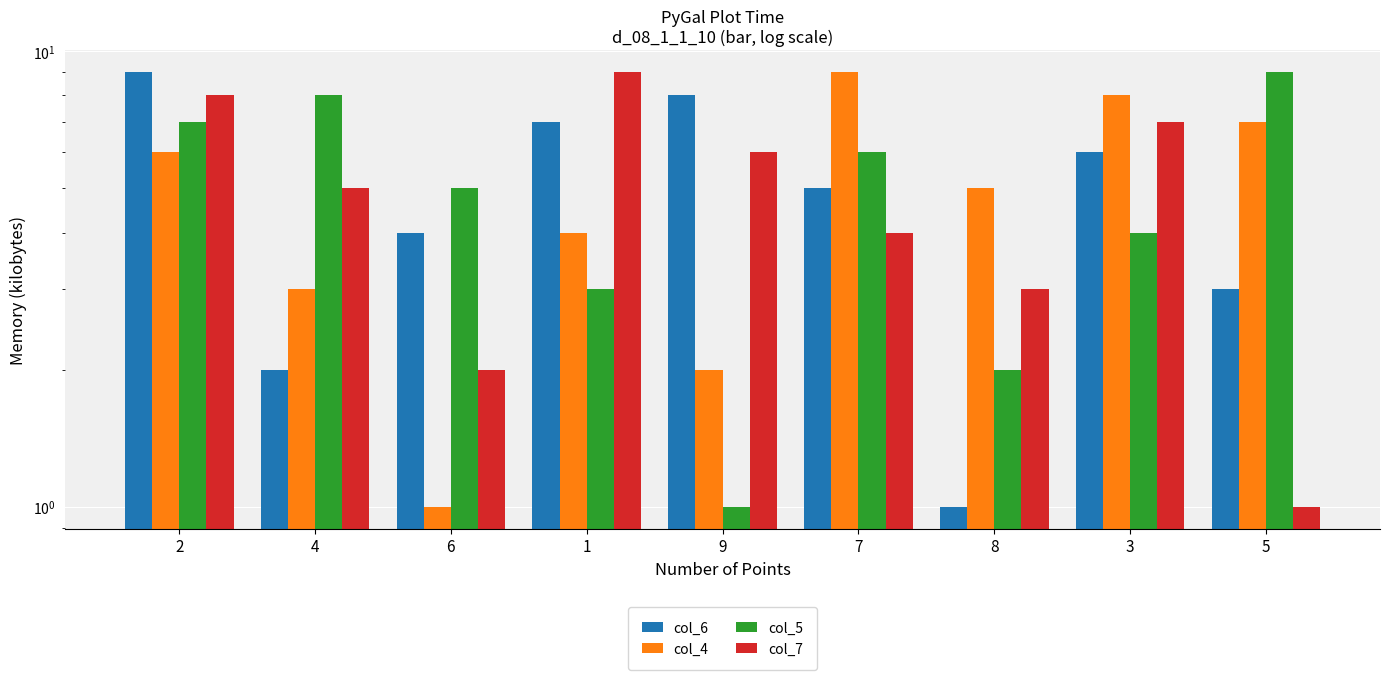

Are the bars grouped side by side (vs. stacked)?

Yes